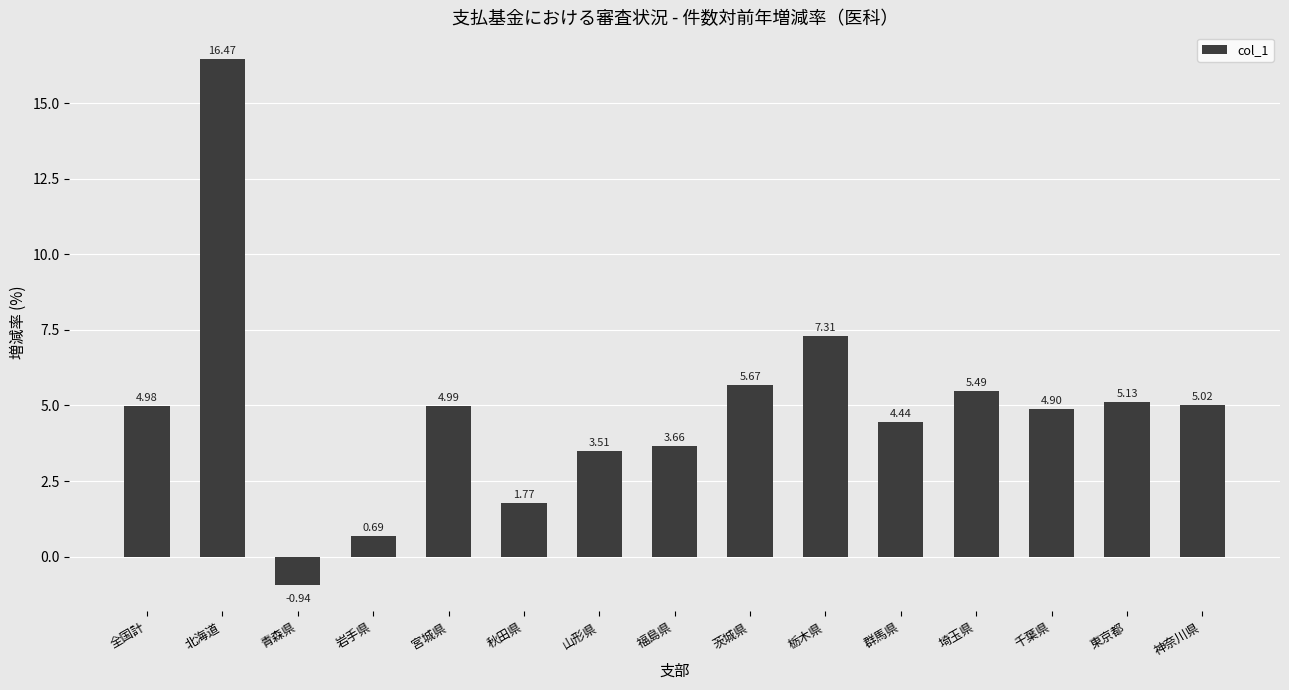

Between 千葉県 and 北海道, which is larger?

北海道